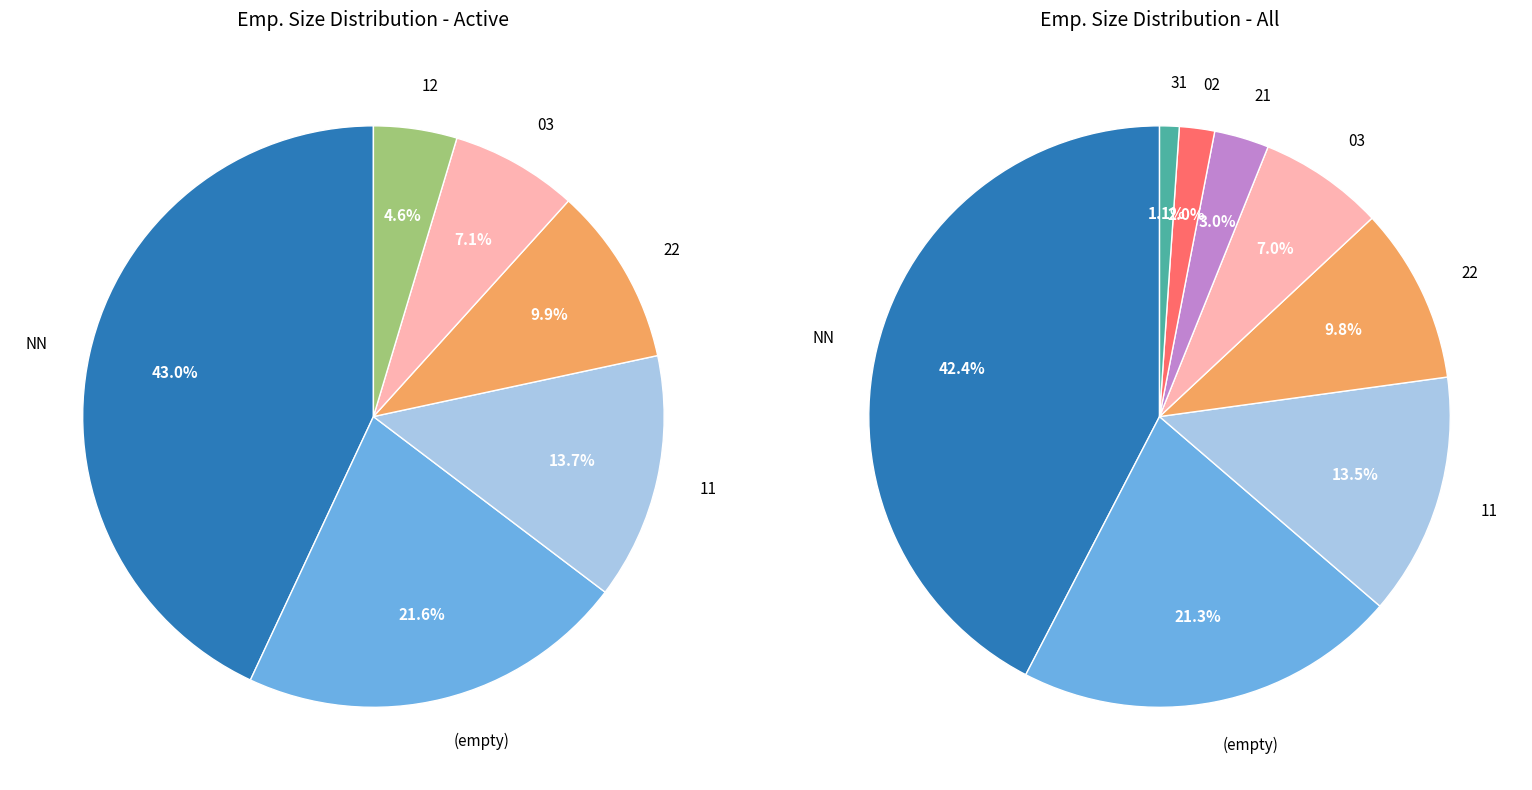

Rank the categories by value from highest to lowest.

NN, , 11, 22, 03, 12, 21, 02, 31, 01